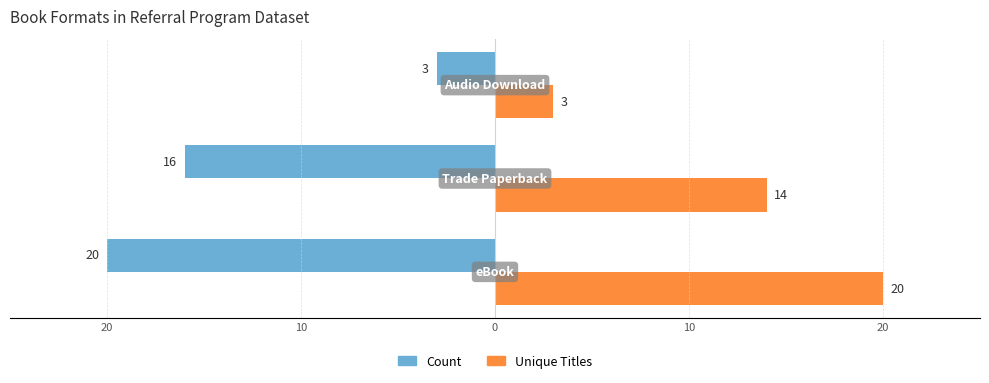

What are all the series names shown in the legend?

Count, Unique Titles